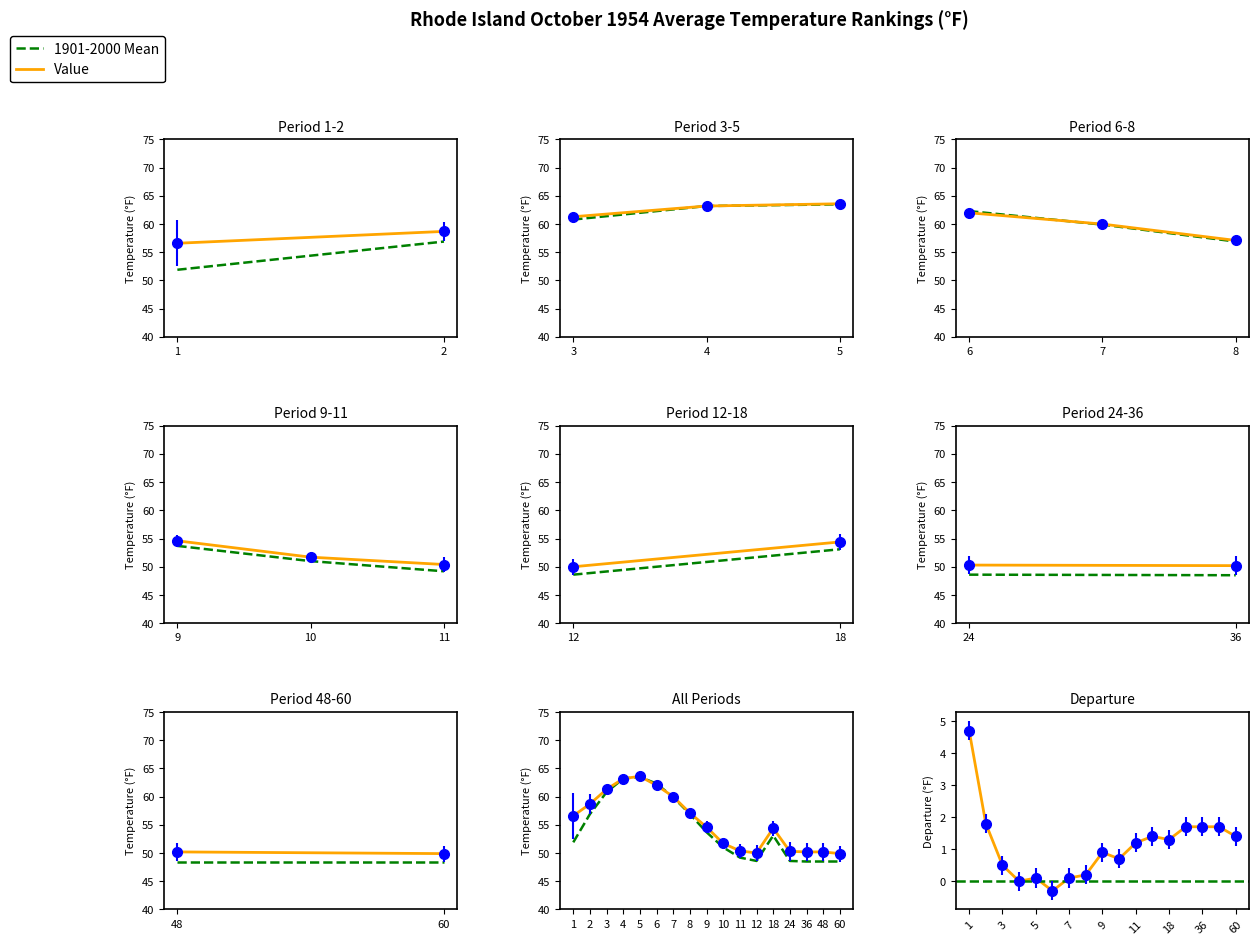

What is the spread (max minus min) of values at 11?

1.2